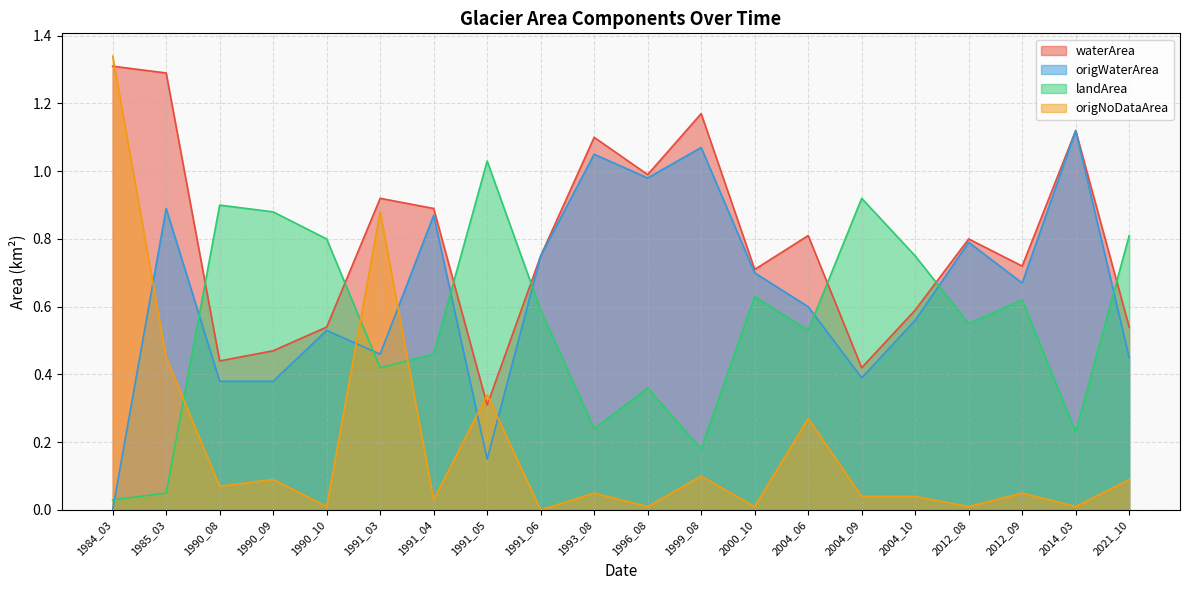

How many series are shown in this chart?

4